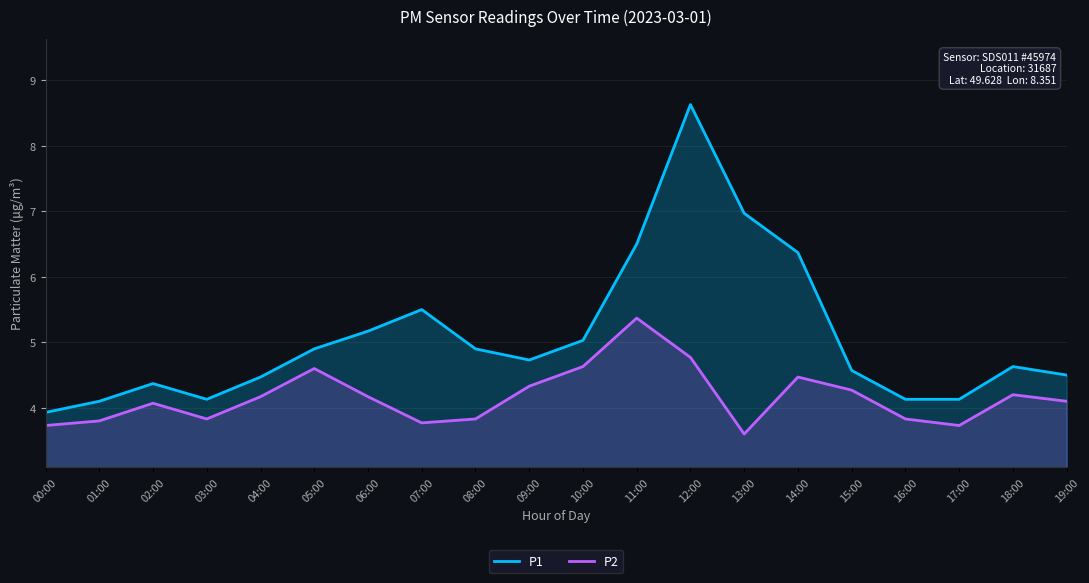

The P1 series shows 5.0 at 10:00. True or false?

True